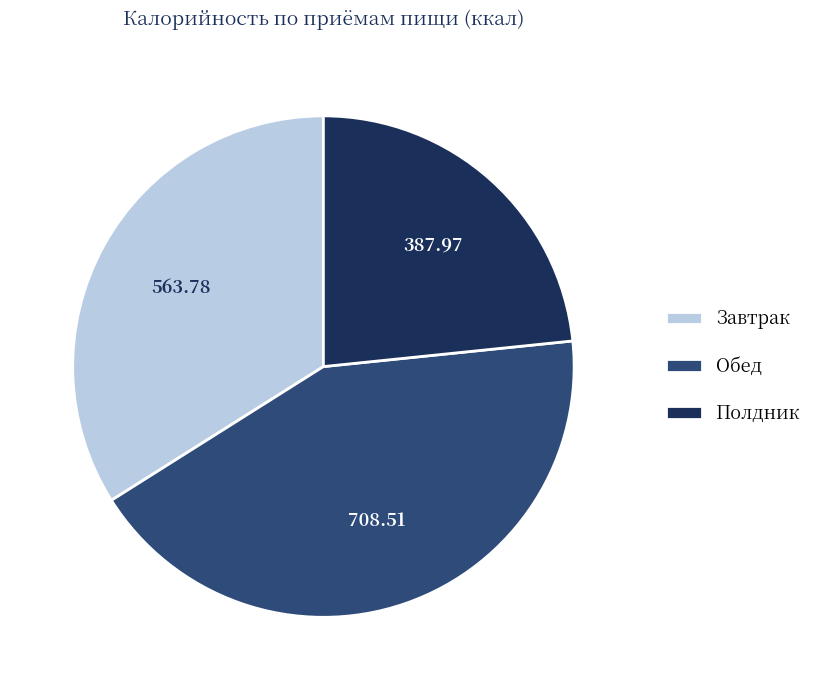

Is it true that Обед is 43% of the pie?

True